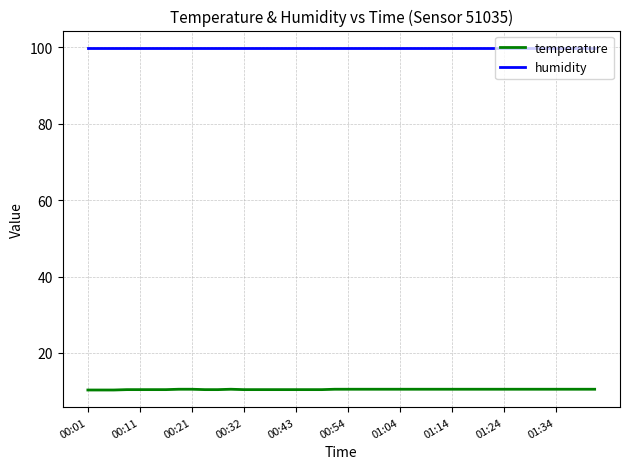

What is the minimum value shown in the chart?

10.3